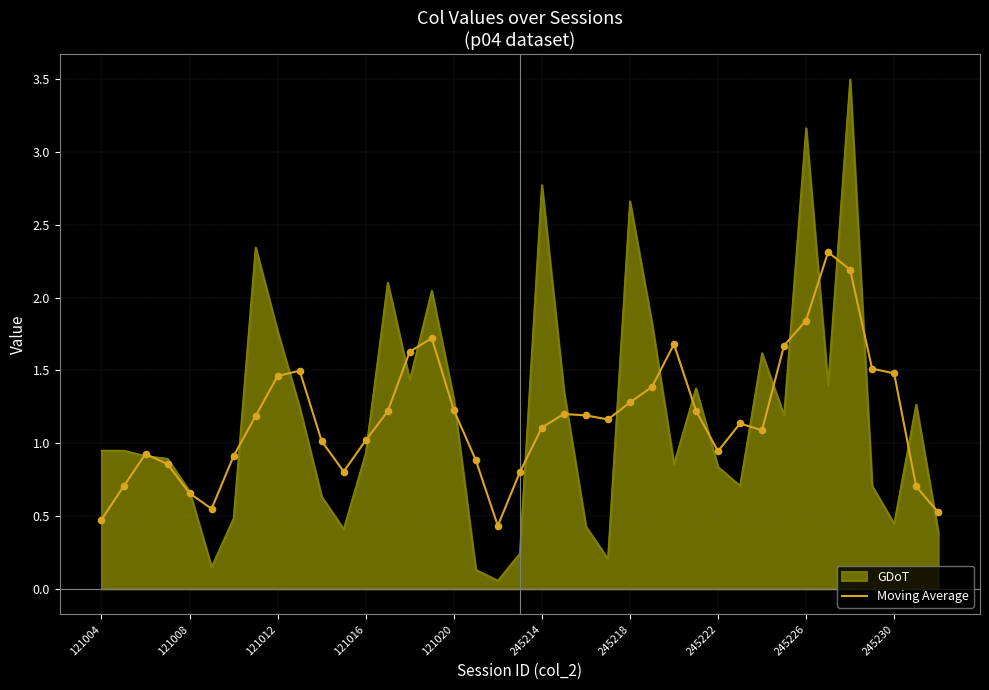

Which series has the largest range (max minus min)?

GDoT